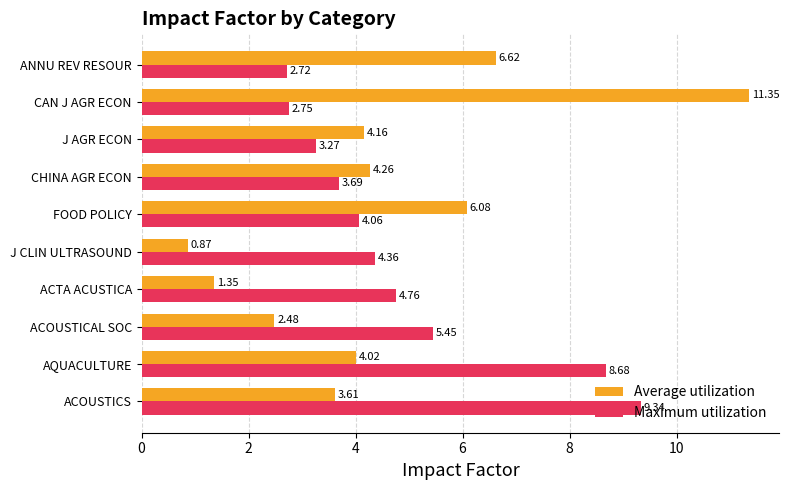

Which series has the widest spread of values?

Average utilization